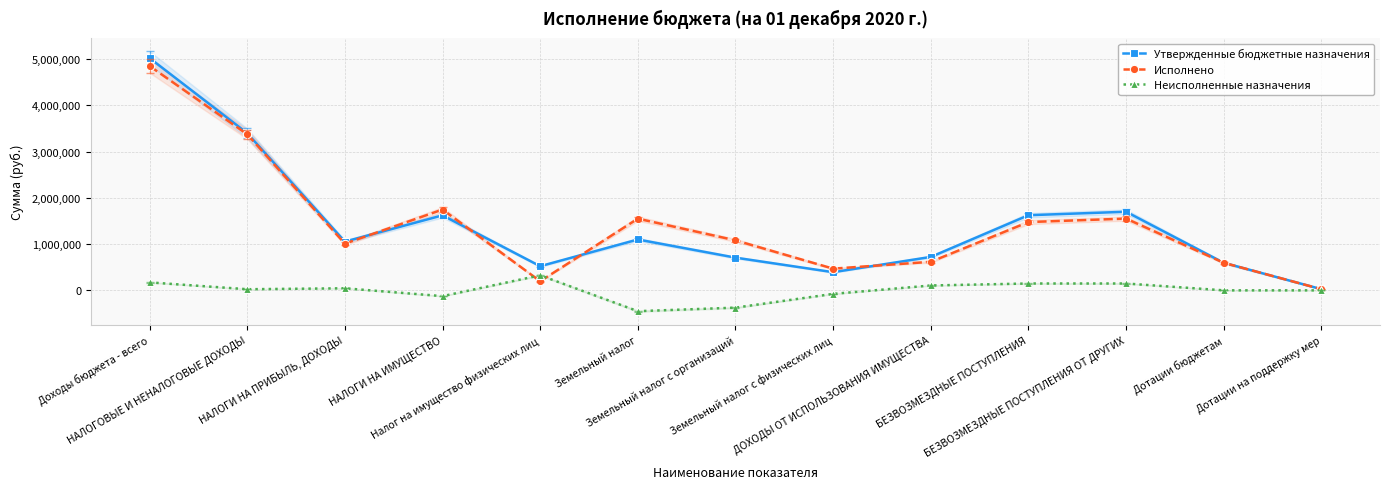

True or false: Утвержденные бюджетные назначения has more than 1 interior local peaks.

True